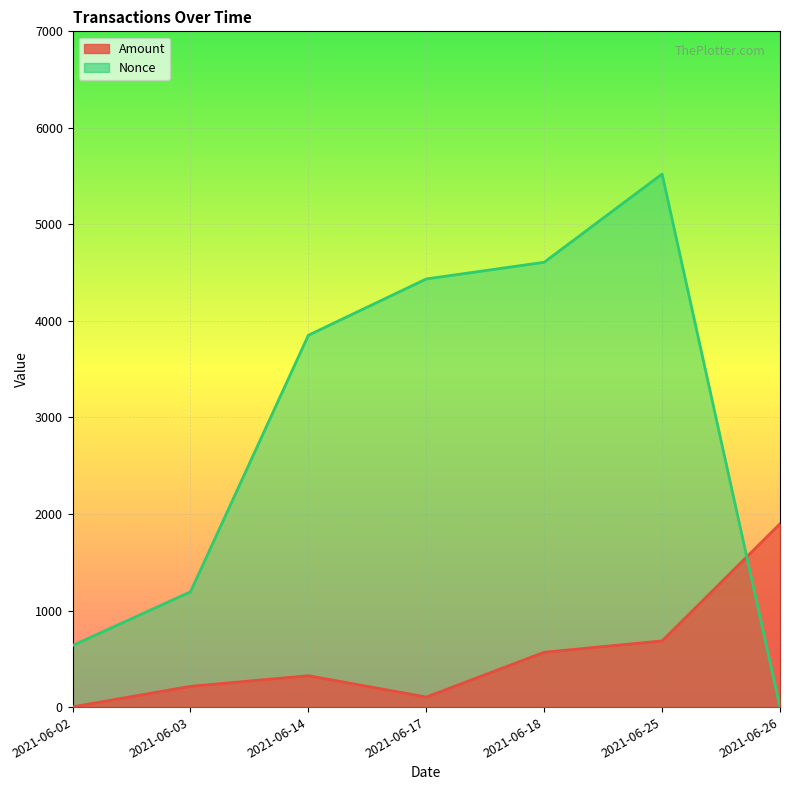

The Nonce series shows 1194.0 at 2021-06-03. True or false?

True